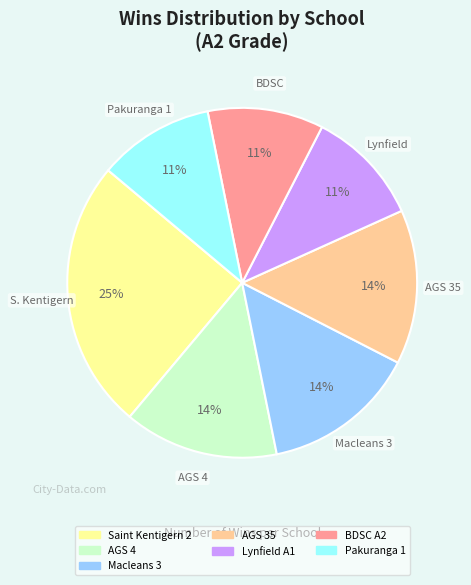

To the nearest percent, what is the difference between the largest and smallest slice percentages?

14%